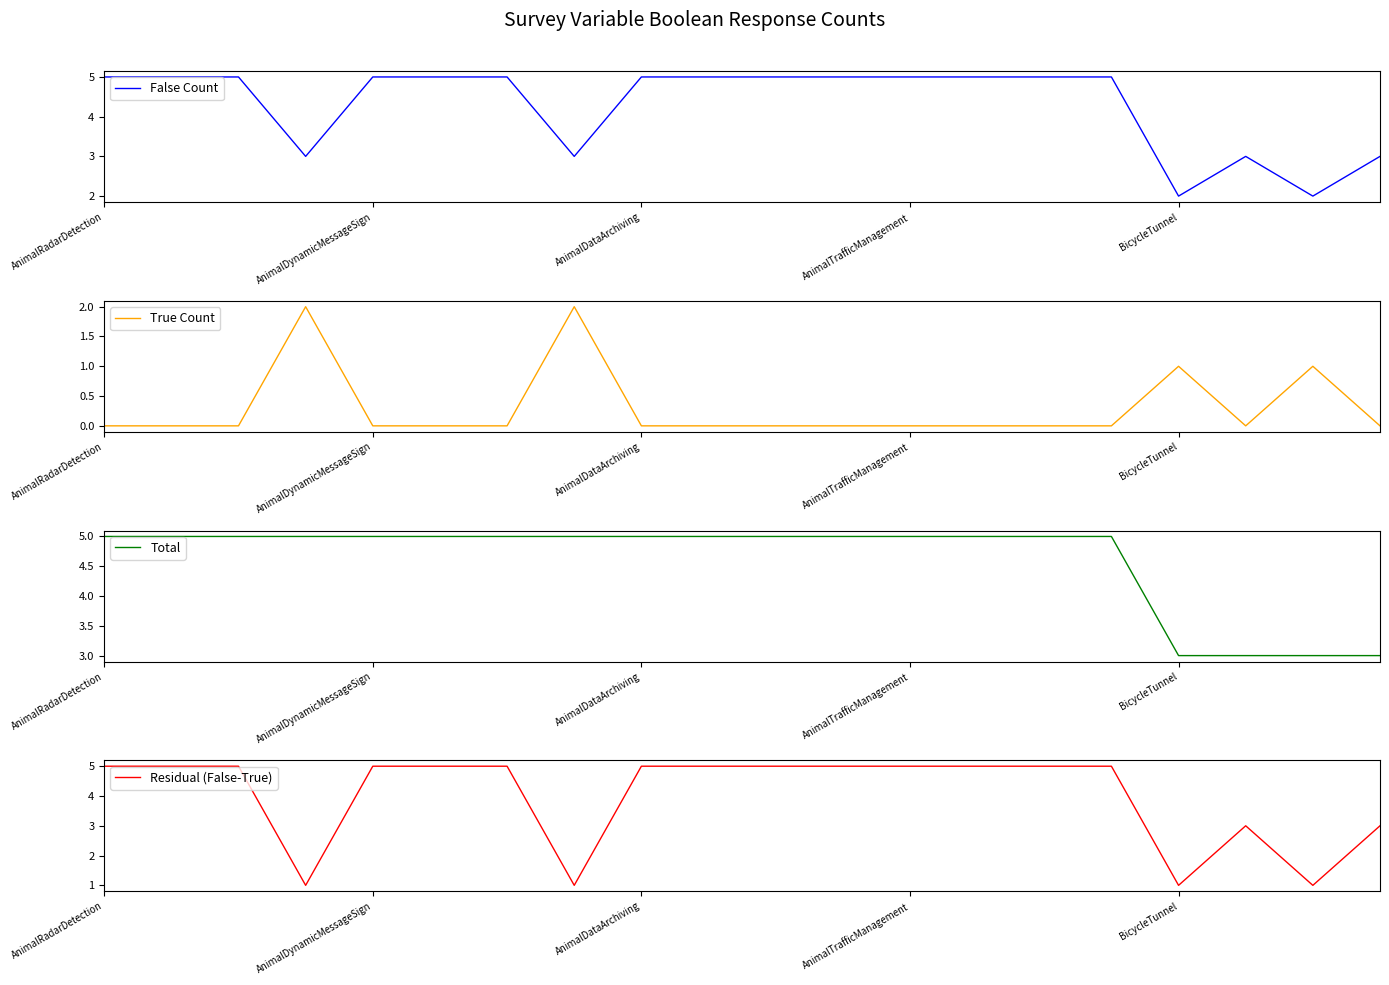

Does the chart have visible grid lines?

No